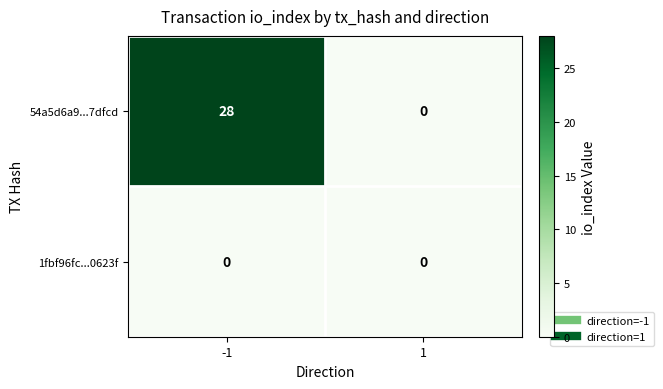

At how many categories does at least one series exceed 7?

1